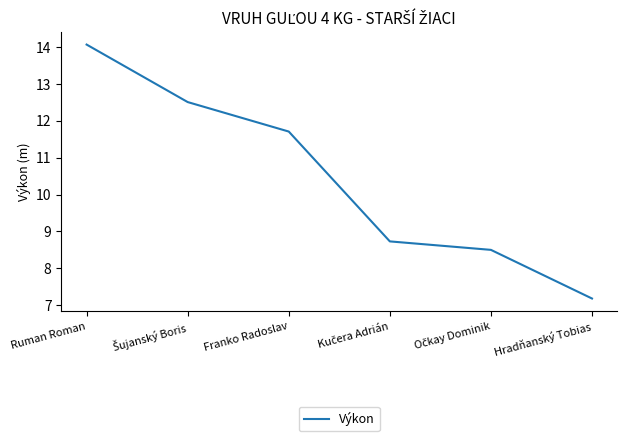

Which has a higher value, Franko Radoslav or Hradňanský Tobias?

Franko Radoslav